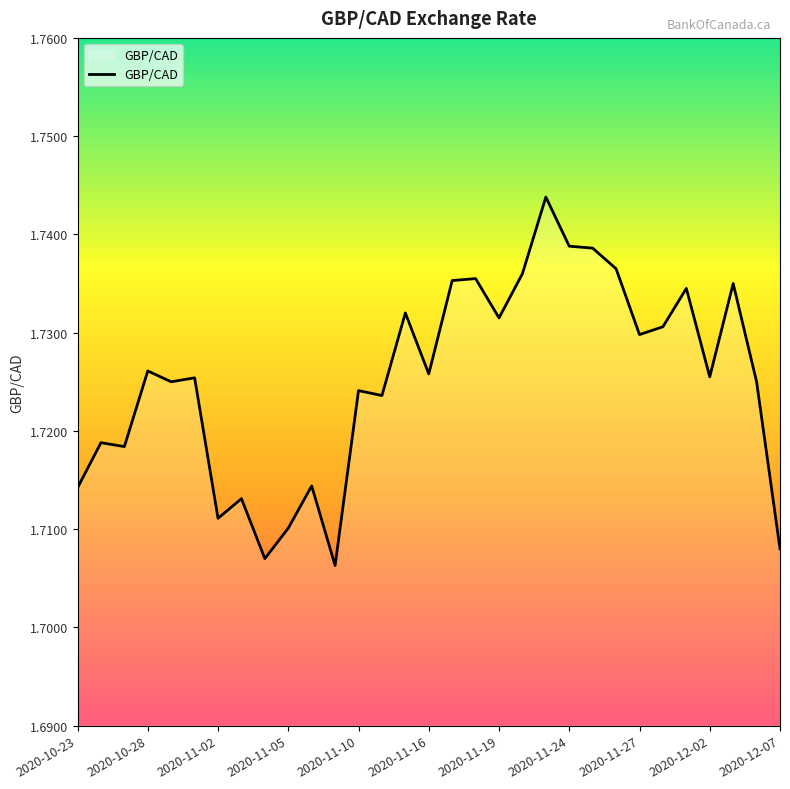

Reading left to right, transcribe all the data shown in this chart.

1.7	1.7	1.7	1.7	1.7	1.7	1.7	1.7	1.7	1.7	1.7	1.7	1.7	1.7	1.7	1.7	1.7	1.7	1.7	1.7	1.7	1.7	1.7	1.7	1.7	1.7	1.7	1.7	1.7	1.7	1.7